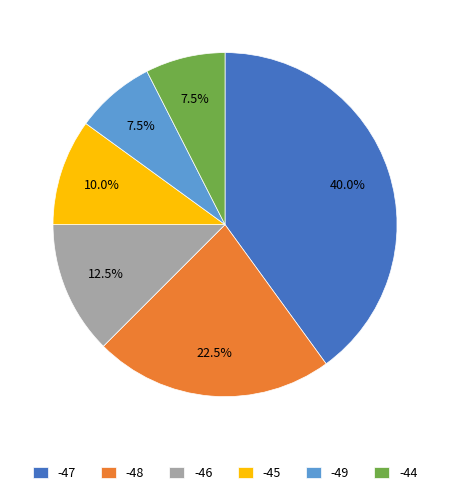

To the nearest percent, what is the average slice percentage?

17%